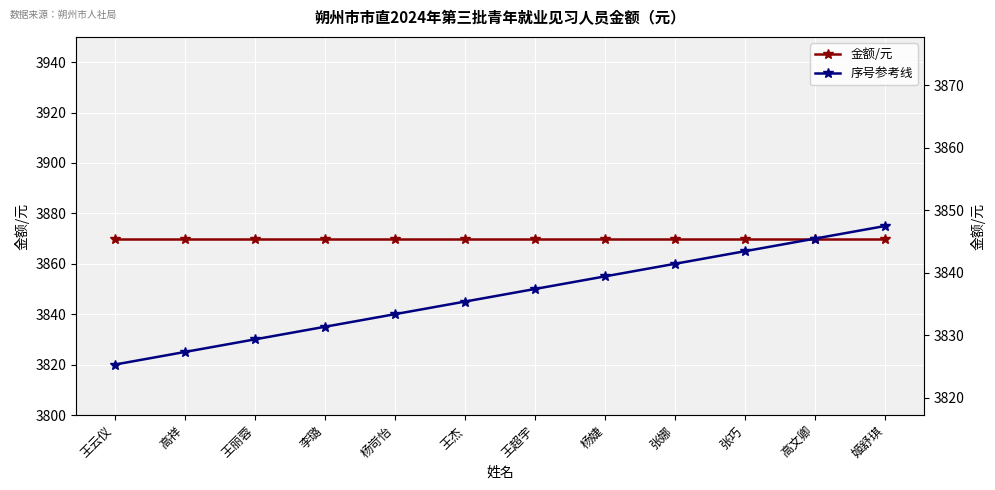

At 杨婕, list the series in order from largest to smallest.

金额/元, 序号参考线